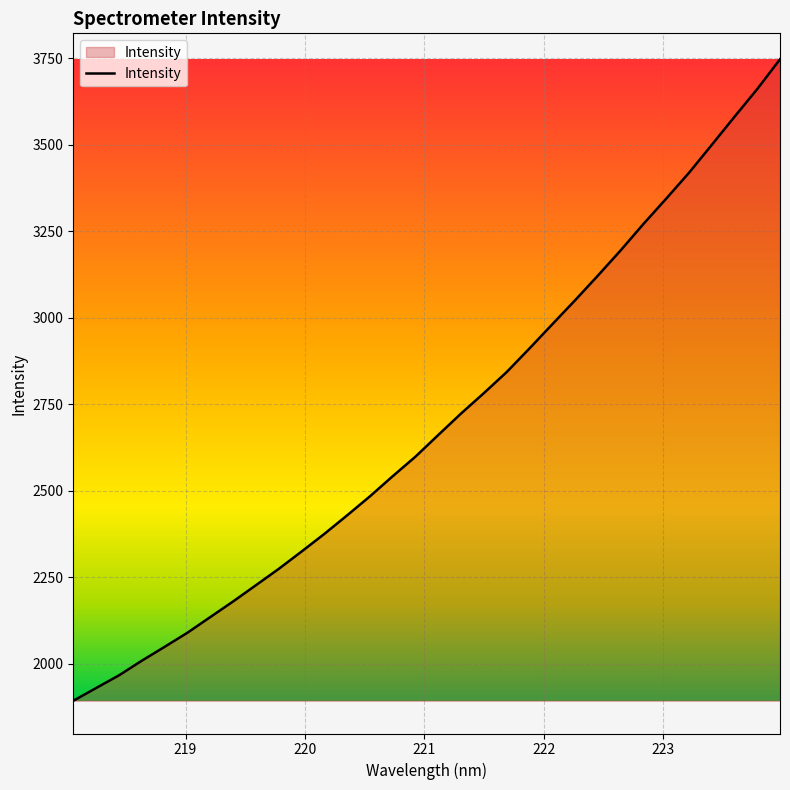

What is the difference between the maximum and minimum values?

1855.4